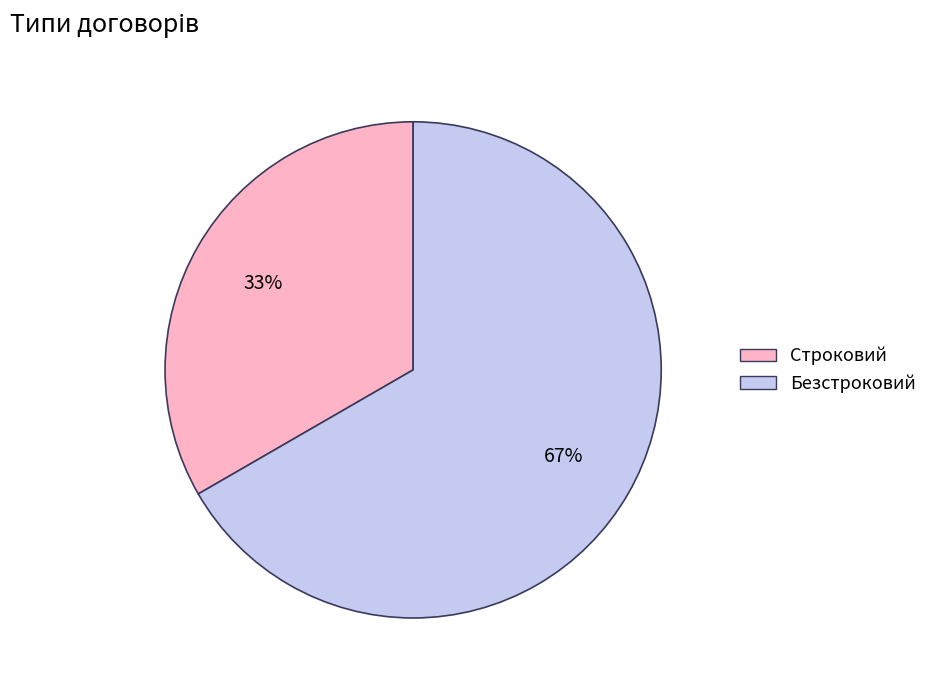

Which slice is the largest?

Безстроковий